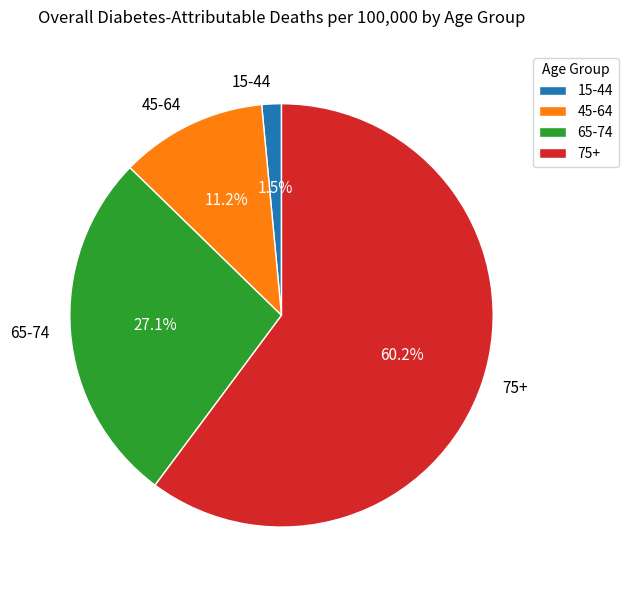

Which category has the biggest portion of the pie?

75+